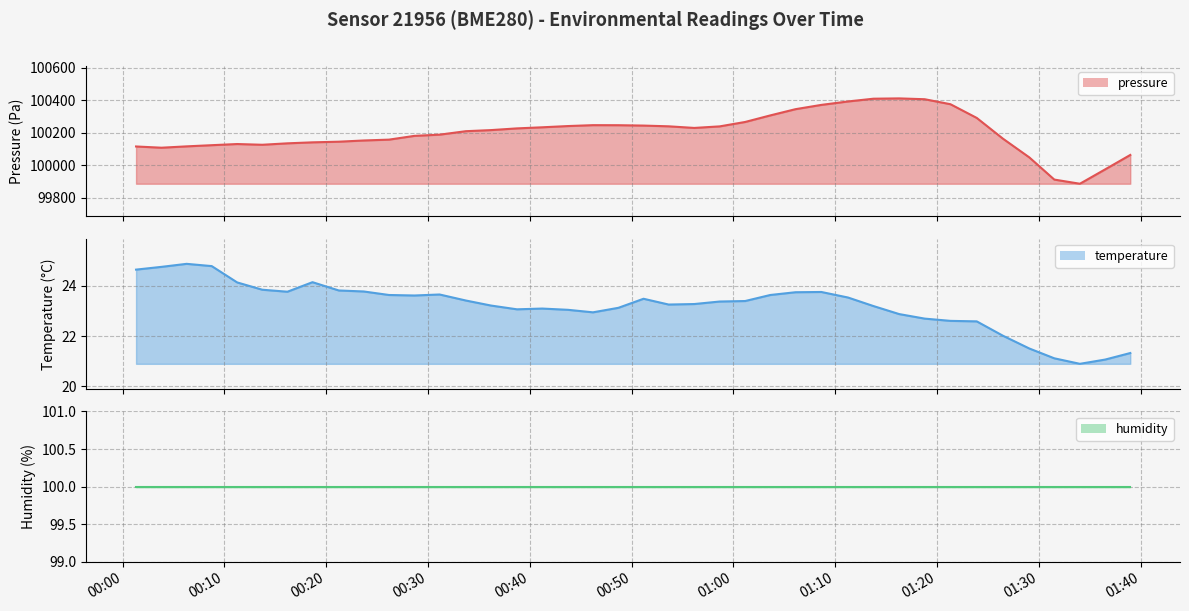

What is the label of the 27th point from the left?

2023-06-22T01:06:06